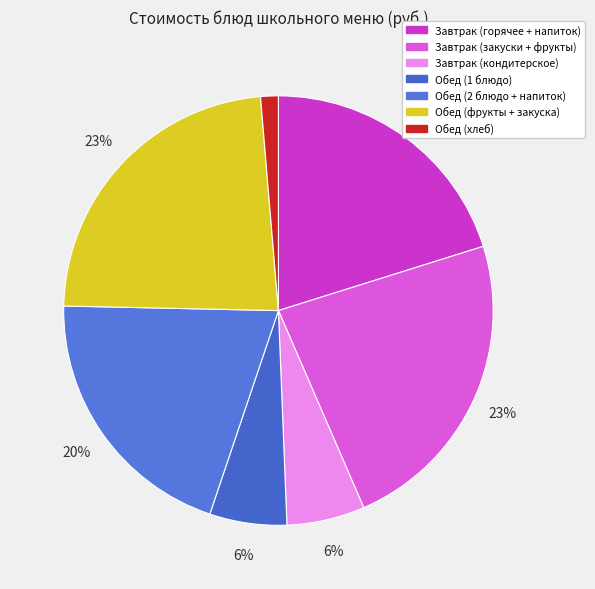

Is there a majority slice in this chart?

No